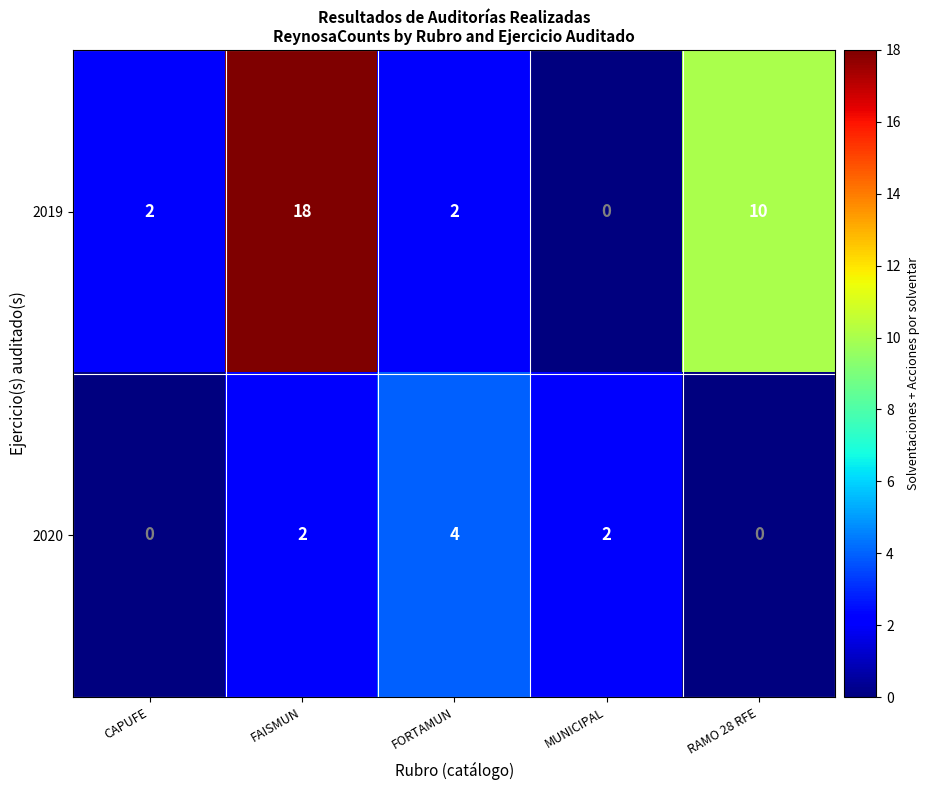

How many data points in 2019 are less than 2?

1